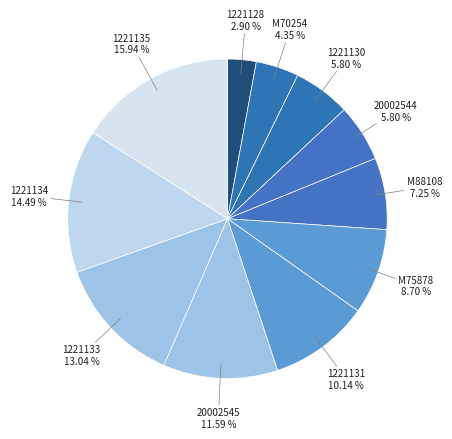

What is the ratio of the value at 1221131 10.14 % to the value at M75878 8.70 %?

1.2